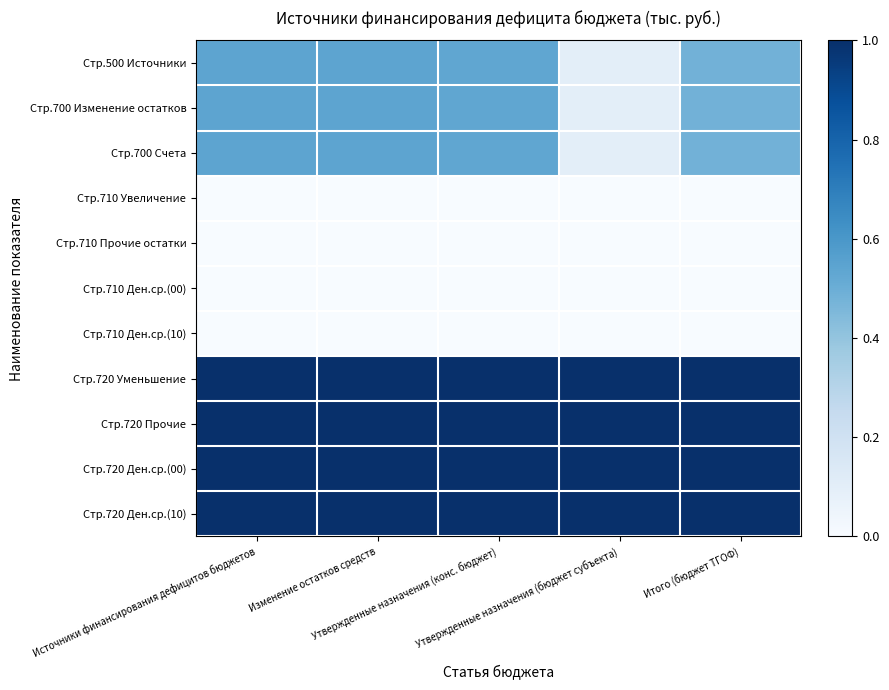

Reading right to left, extract all data points from this chart.

Стр.500 Источники: Итого (бюджет ТГОФ)=0.5	Утвержденные назначения (бюджет субъекта)=0.1	Утвержденные назначения (конс. бюджет)=0.5	Изменение остатков средств=0.5	Источники финансирования дефицитов бюджетов=0.5
Стр.700 Изменение остатков: Итого (бюджет ТГОФ)=0.5	Утвержденные назначения (бюджет субъекта)=0.1	Утвержденные назначения (конс. бюджет)=0.5	Изменение остатков средств=0.5	Источники финансирования дефицитов бюджетов=0.5
Стр.700 Счета: Итого (бюджет ТГОФ)=0.5	Утвержденные назначения (бюджет субъекта)=0.1	Утвержденные назначения (конс. бюджет)=0.5	Изменение остатков средств=0.5	Источники финансирования дефицитов бюджетов=0.5
Стр.710 Увеличение: Итого (бюджет ТГОФ)=0.0	Утвержденные назначения (бюджет субъекта)=0.0	Утвержденные назначения (конс. бюджет)=0.0	Изменение остатков средств=0.0	Источники финансирования дефицитов бюджетов=0.0
Стр.710 Прочие остатки: Итого (бюджет ТГОФ)=0.0	Утвержденные назначения (бюджет субъекта)=0.0	Утвержденные назначения (конс. бюджет)=0.0	Изменение остатков средств=0.0	Источники финансирования дефицитов бюджетов=0.0
Стр.710 Ден.ср.(00): Итого (бюджет ТГОФ)=0.0	Утвержденные назначения (бюджет субъекта)=0.0	Утвержденные назначения (конс. бюджет)=0.0	Изменение остатков средств=0.0	Источники финансирования дефицитов бюджетов=0.0
Стр.710 Ден.ср.(10): Итого (бюджет ТГОФ)=0.0	Утвержденные назначения (бюджет субъекта)=0.0	Утвержденные назначения (конс. бюджет)=0.0	Изменение остатков средств=0.0	Источники финансирования дефицитов бюджетов=0.0
Стр.720 Уменьшение: Итого (бюджет ТГОФ)=1.0	Утвержденные назначения (бюджет субъекта)=1.0	Утвержденные назначения (конс. бюджет)=1.0	Изменение остатков средств=1.0	Источники финансирования дефицитов бюджетов=1.0
Стр.720 Прочие: Итого (бюджет ТГОФ)=1.0	Утвержденные назначения (бюджет субъекта)=1.0	Утвержденные назначения (конс. бюджет)=1.0	Изменение остатков средств=1.0	Источники финансирования дефицитов бюджетов=1.0
Стр.720 Ден.ср.(00): Итого (бюджет ТГОФ)=1.0	Утвержденные назначения (бюджет субъекта)=1.0	Утвержденные назначения (конс. бюджет)=1.0	Изменение остатков средств=1.0	Источники финансирования дефицитов бюджетов=1.0
Стр.720 Ден.ср.(10): Итого (бюджет ТГОФ)=1.0	Утвержденные назначения (бюджет субъекта)=1.0	Утвержденные назначения (конс. бюджет)=1.0	Изменение остатков средств=1.0	Источники финансирования дефицитов бюджетов=1.0